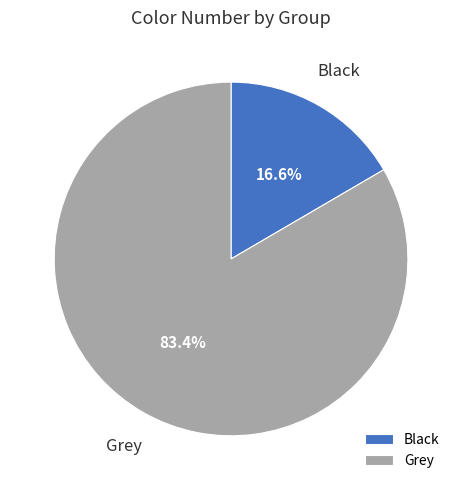

Between Grey and Black, which is larger?

Grey